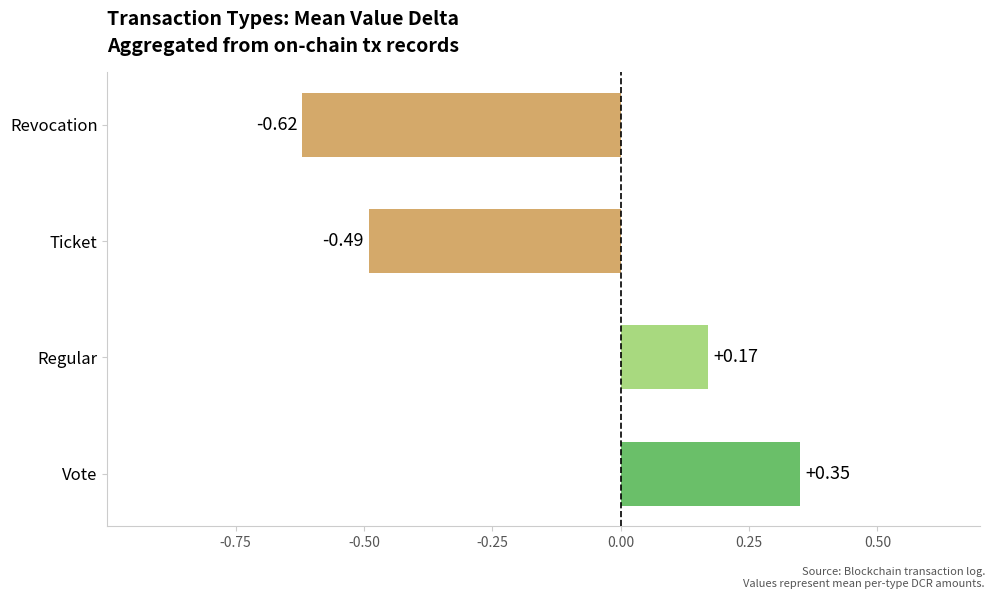

List the labels in order of value, largest first.

Vote, Regular, Ticket, Revocation